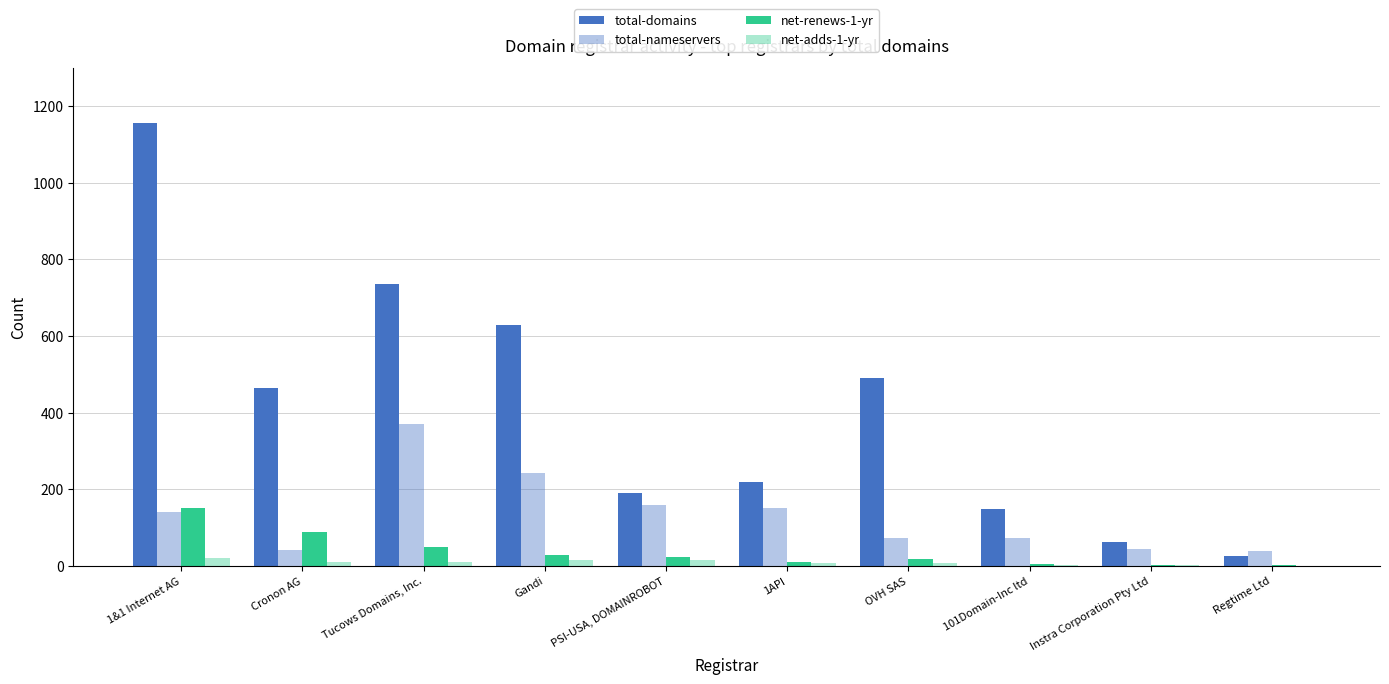

Rank the series by their maximum value, from lowest to highest.

net-adds-1-yr, net-renews-1-yr, total-nameservers, total-domains